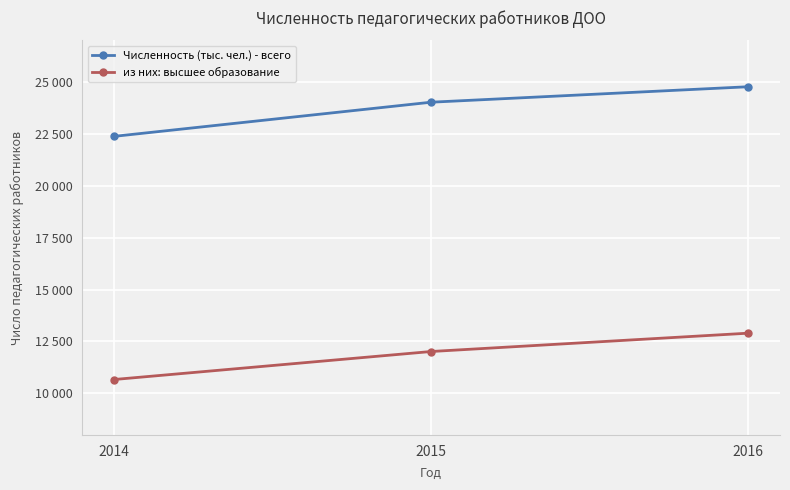

Count the из них: высшее образование values in the range 10669 to 12901.

3